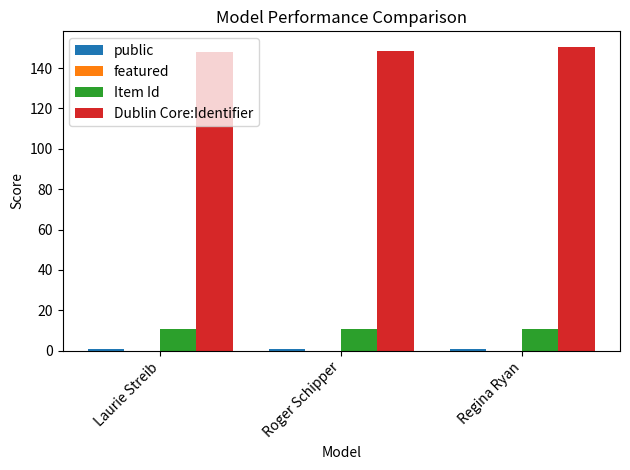

What is the sum of all Item Id values?

32.9